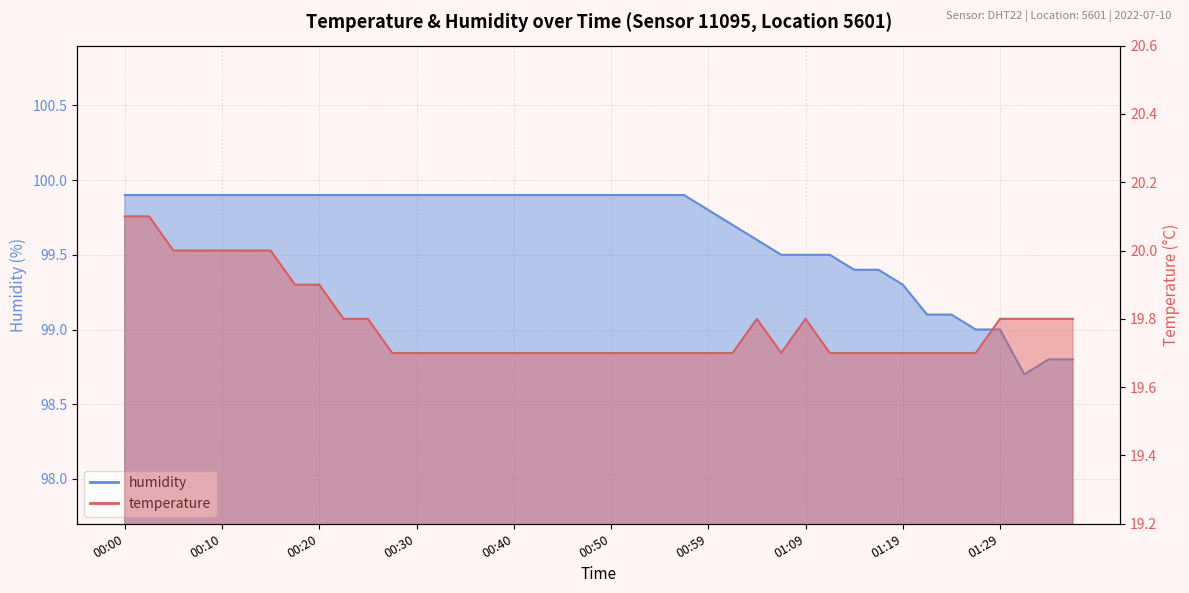

Read the humidity value at 01:36.

98.8